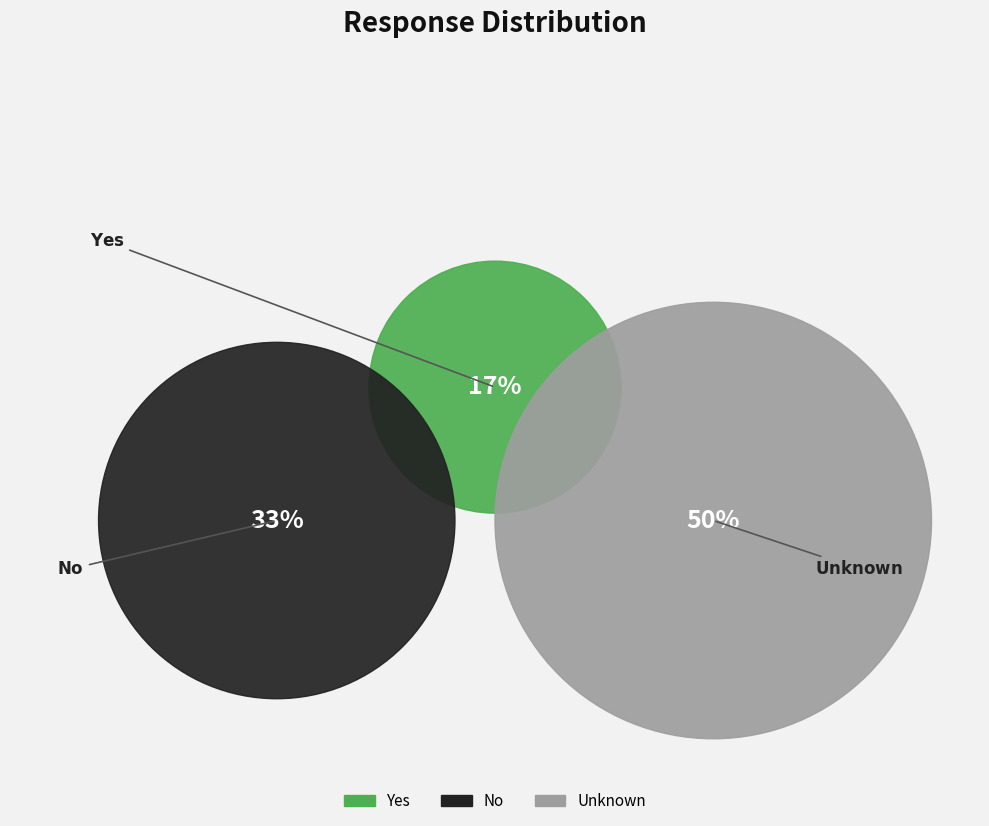

What is the ratio of the value at Yes to the value at Unknown?

0.3